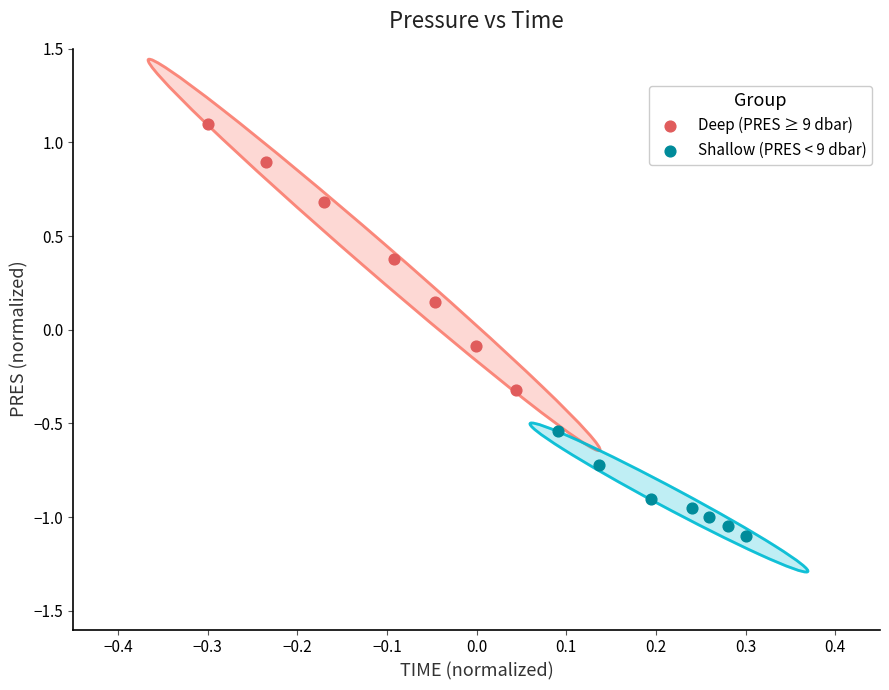

Which series reaches the maximum Y coordinate?

Deep (PRES ≥ 9 dbar)